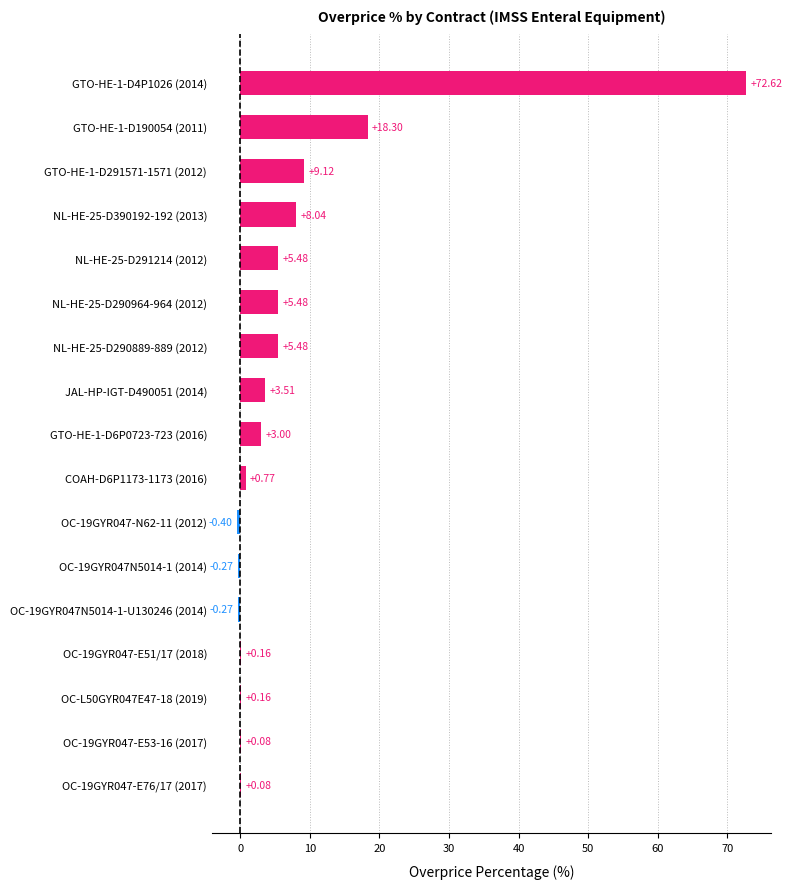

The chart shows a value of 0.1 at OC-19GYR047-E76/17 (2017). True or false?

True